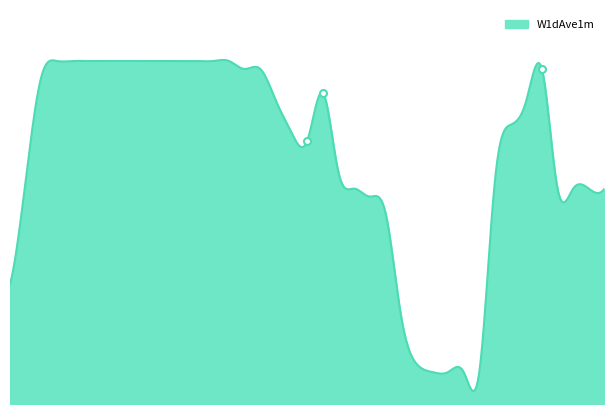

How many lines are shown in the chart?

1